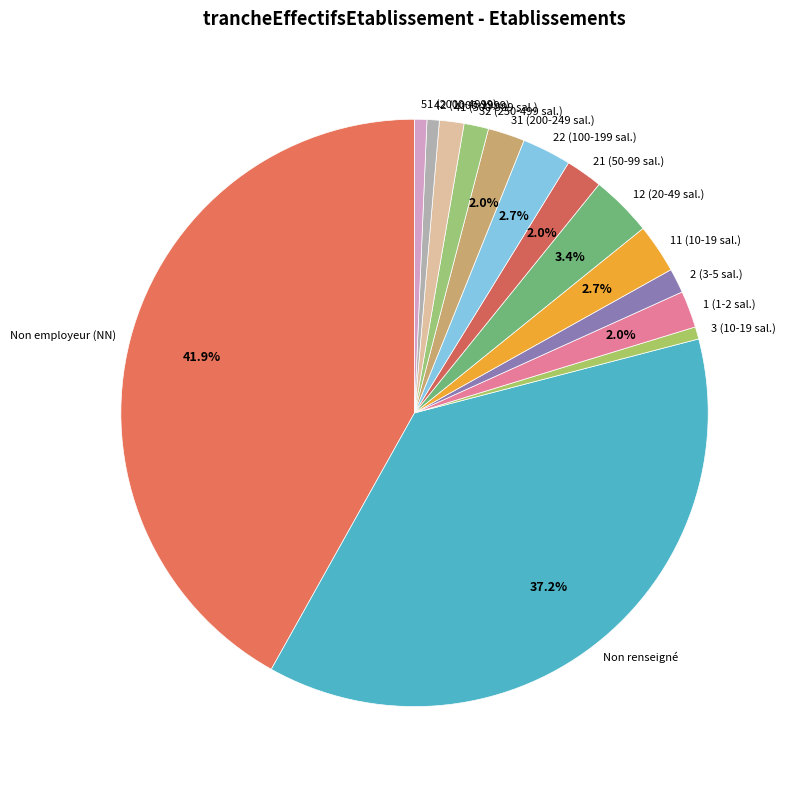

How many segments does this pie chart have?

14